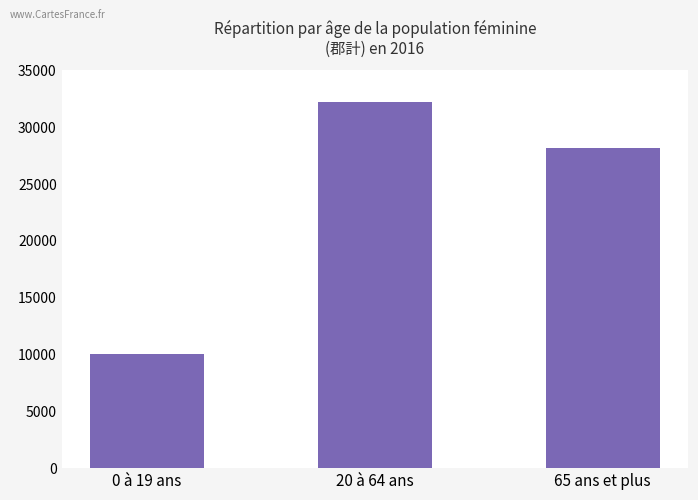

What value does the data have at 20 à 64 ans?

32204